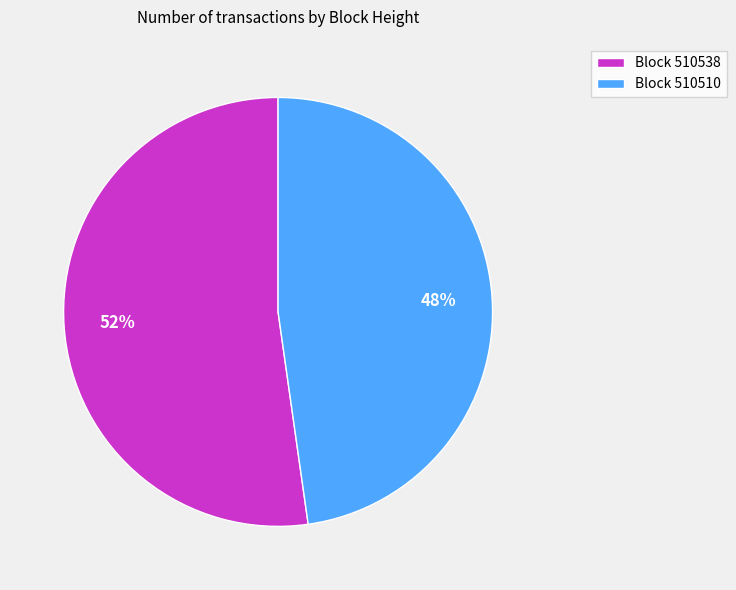

Approximately how many times larger is the value at Block 510538 compared to Block 510510?

1.1